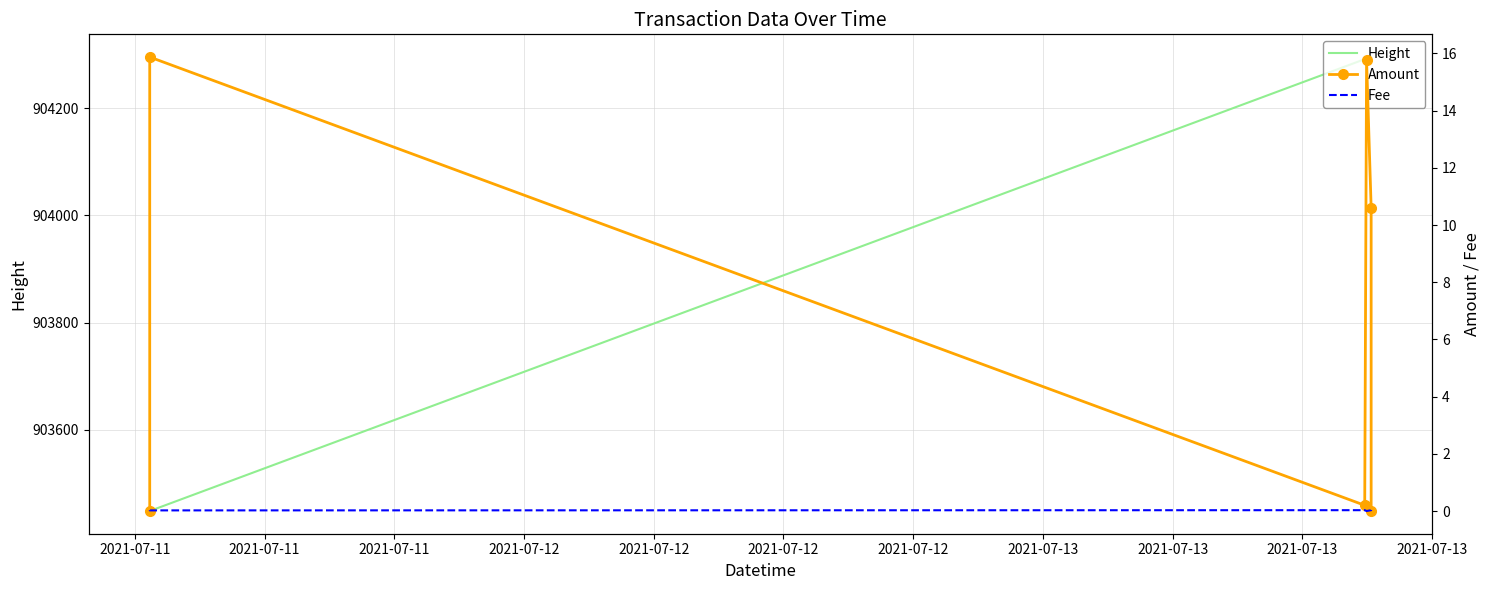

Which series has the widest spread of values?

Height